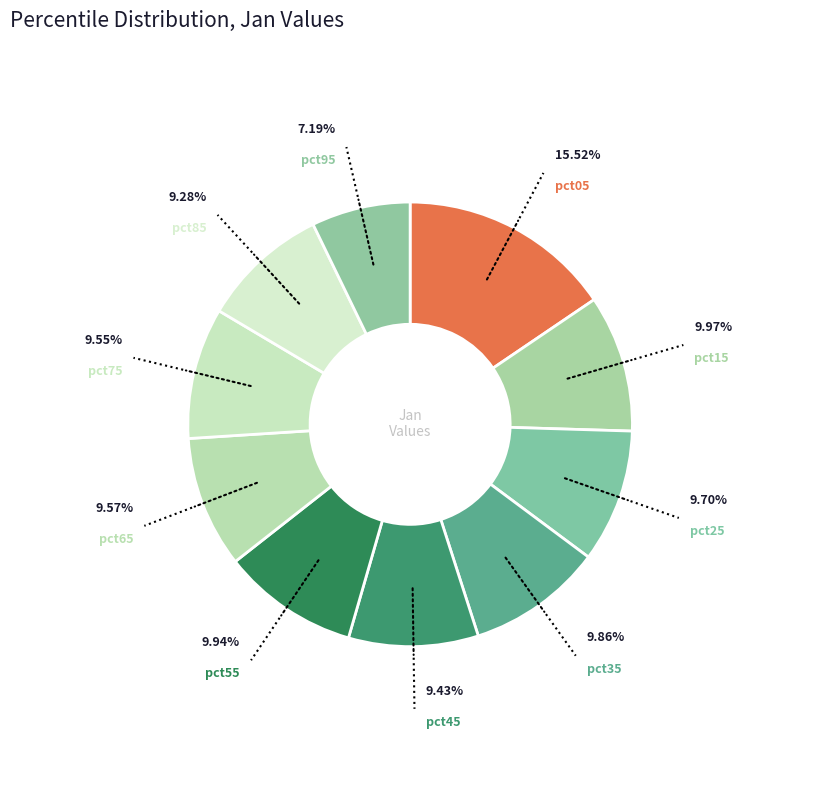

To the nearest percent, what is the average slice percentage?

10%